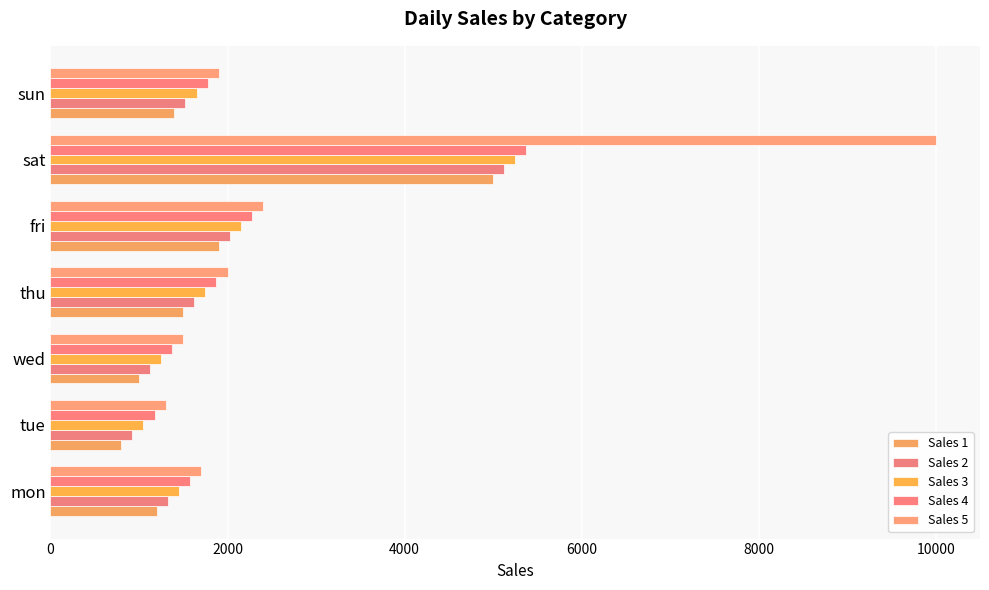

What is the difference between the maximum and minimum values in the Sales 2 series?

4200